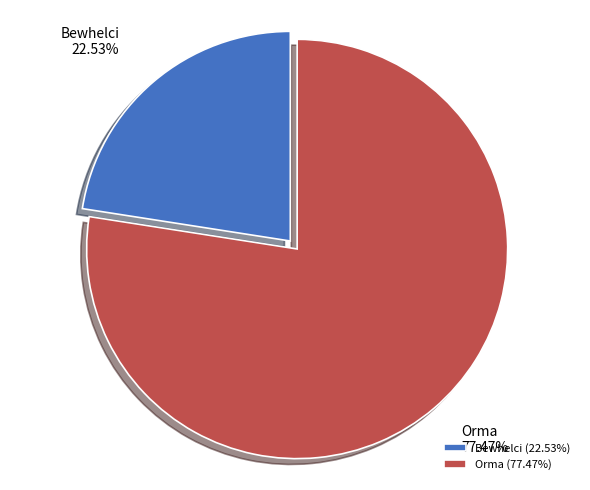

Approximately how many times larger is the value at Bewhelci compared to Orma?

0.3